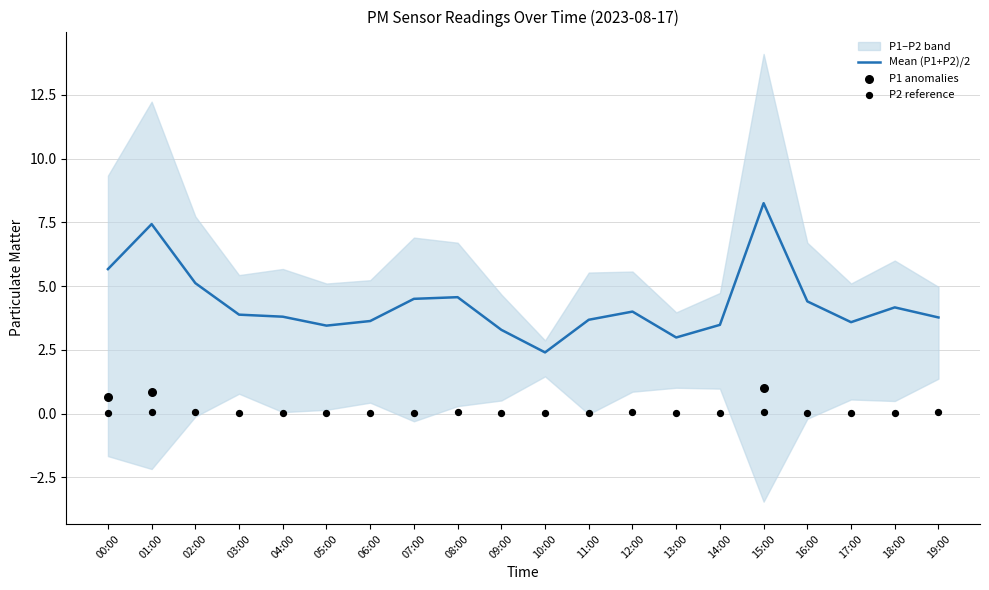

Which series has the largest total across all categories?

P1